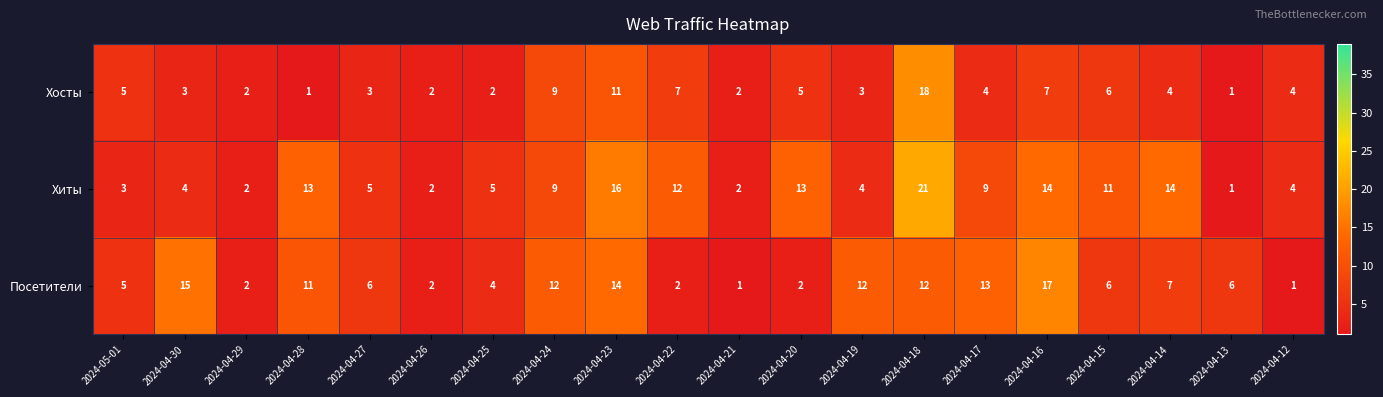

At which category is the sum across all series the highest?

2024-04-18